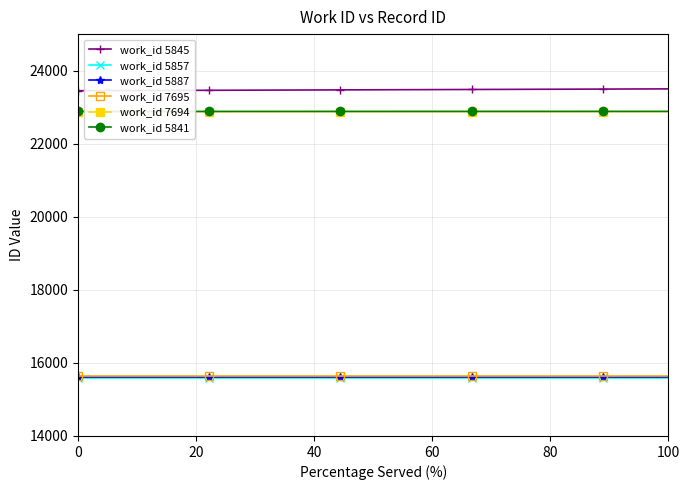

At how many categories does at least one series exceed 22265?

10